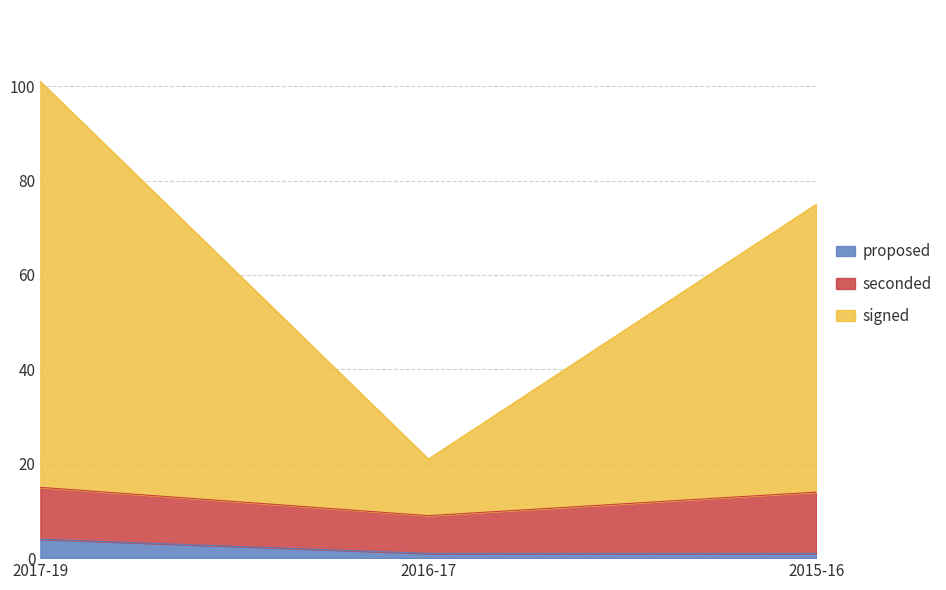

At which label does proposed reach its peak?

2017-19